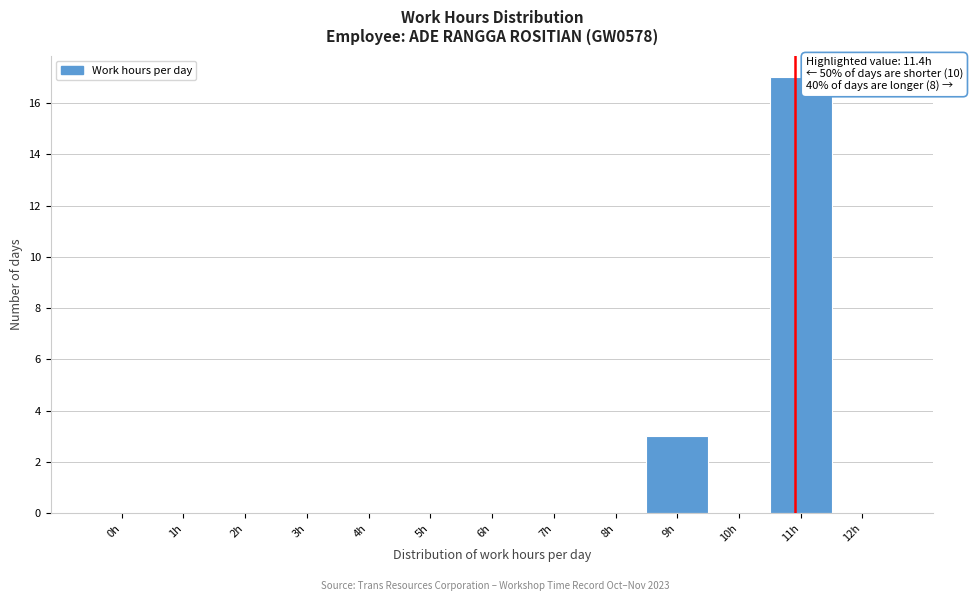

Reading left to right, extract all data points from this chart.

0h=0	1h=0	2h=0	3h=0	4h=0	5h=0	6h=0	7h=0	8h=0	9h=3	10h=0	11h=17	12h=0